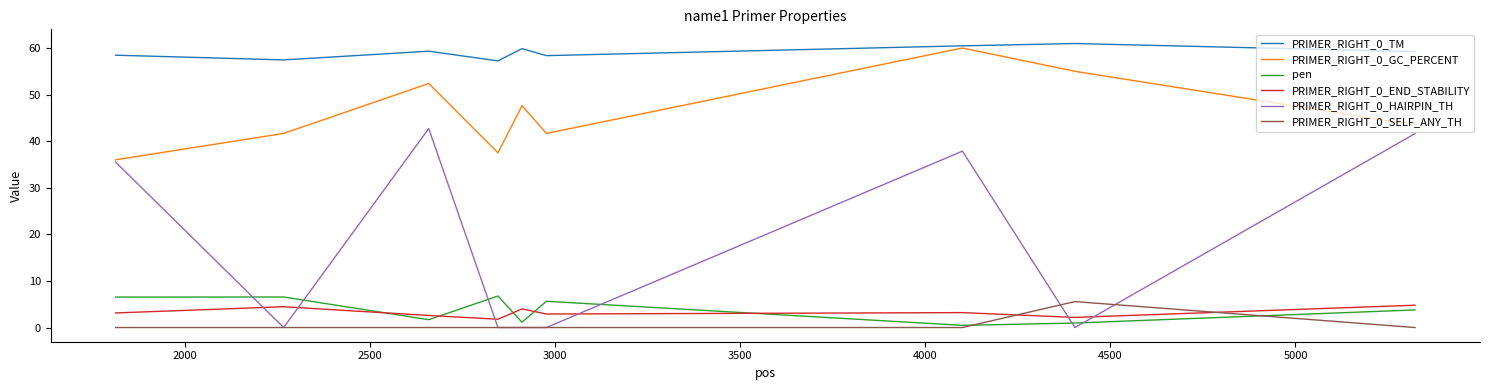

What is the difference between the maximum and minimum values in the PRIMER_RIGHT_0_HAIRPIN_TH series?

42.7